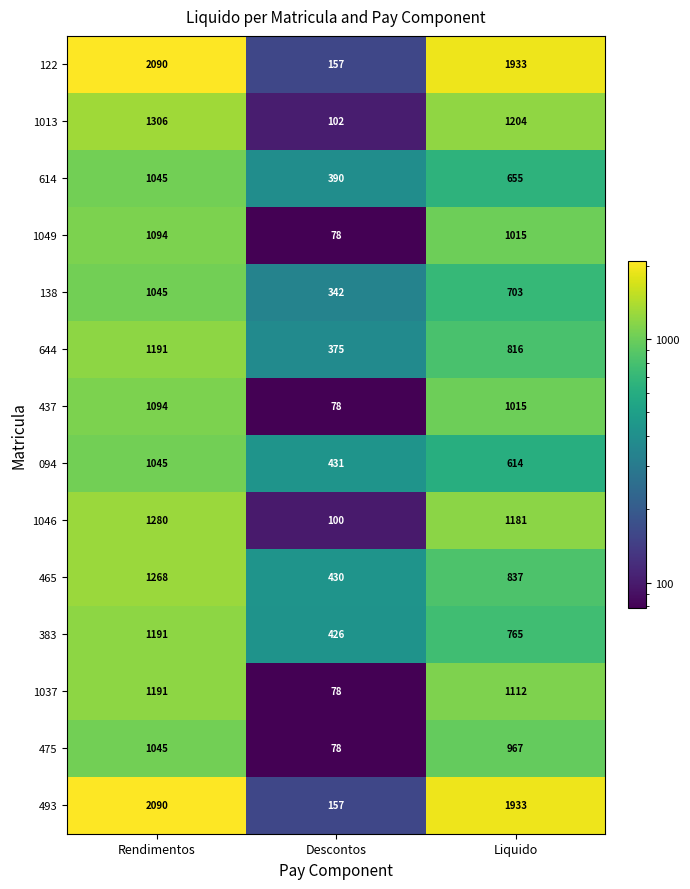

What is the average value of the 1049 series?

729